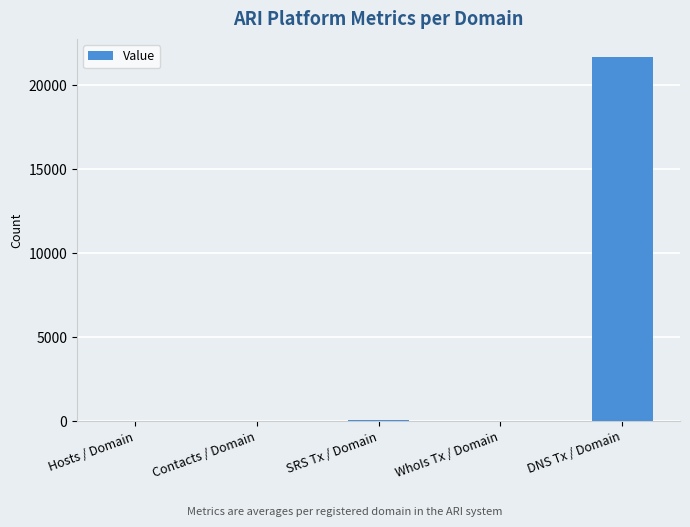

At which label is the value closest to 10832?

SRS Tx / Domain